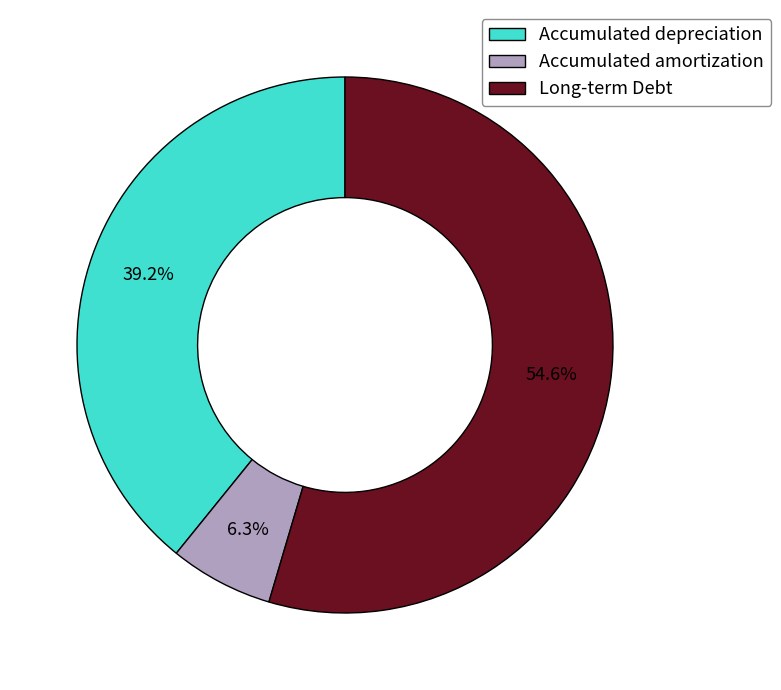

Combined, do Accumulated depreciation and Long-term Debt account for over 50%?

Yes